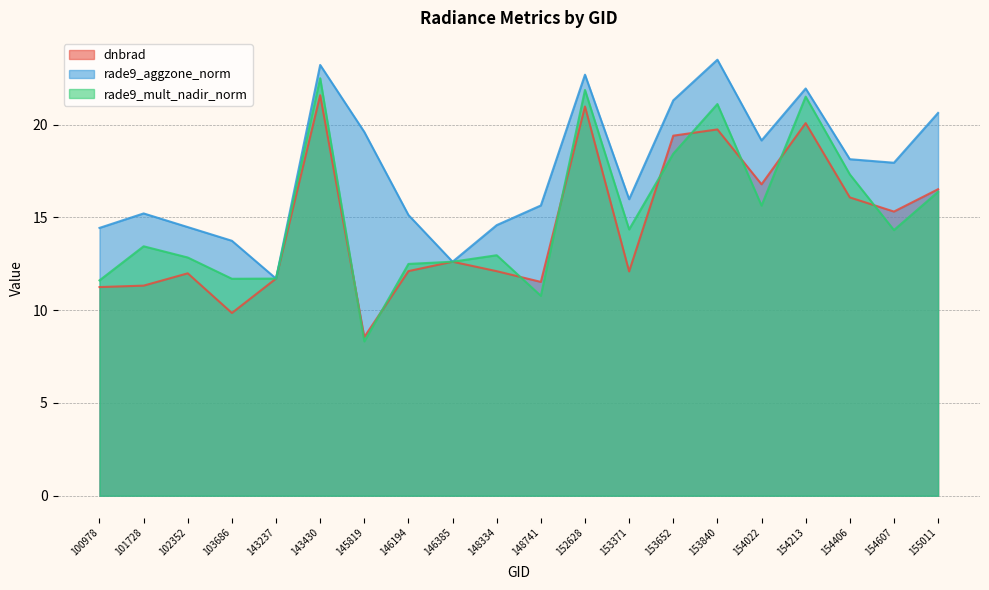

What are all the series names shown in the legend?

dnbrad, rade9_aggzone_norm, rade9_mult_nadir_norm